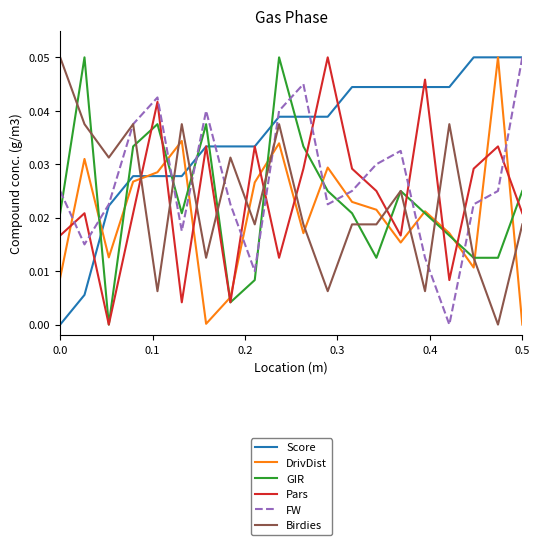

What are all the series names shown in the legend?

Score, DrivDist, GIR, Pars, FW, Birdies